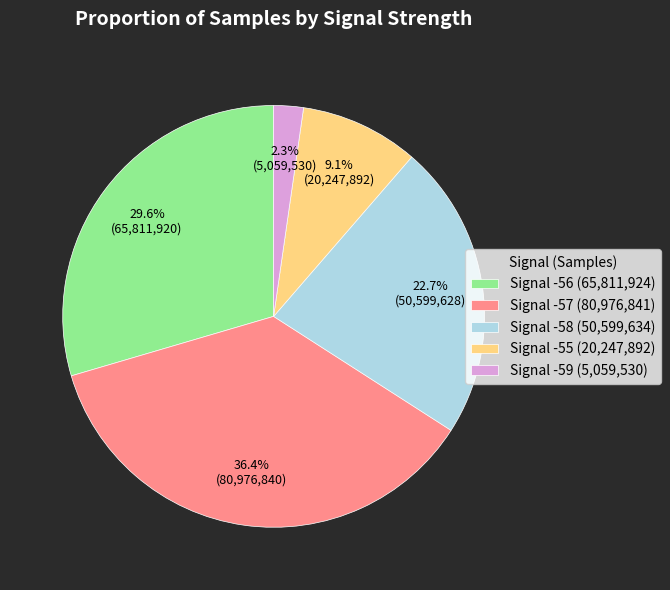

Does Signal -55 account for over 50% of the chart?

No